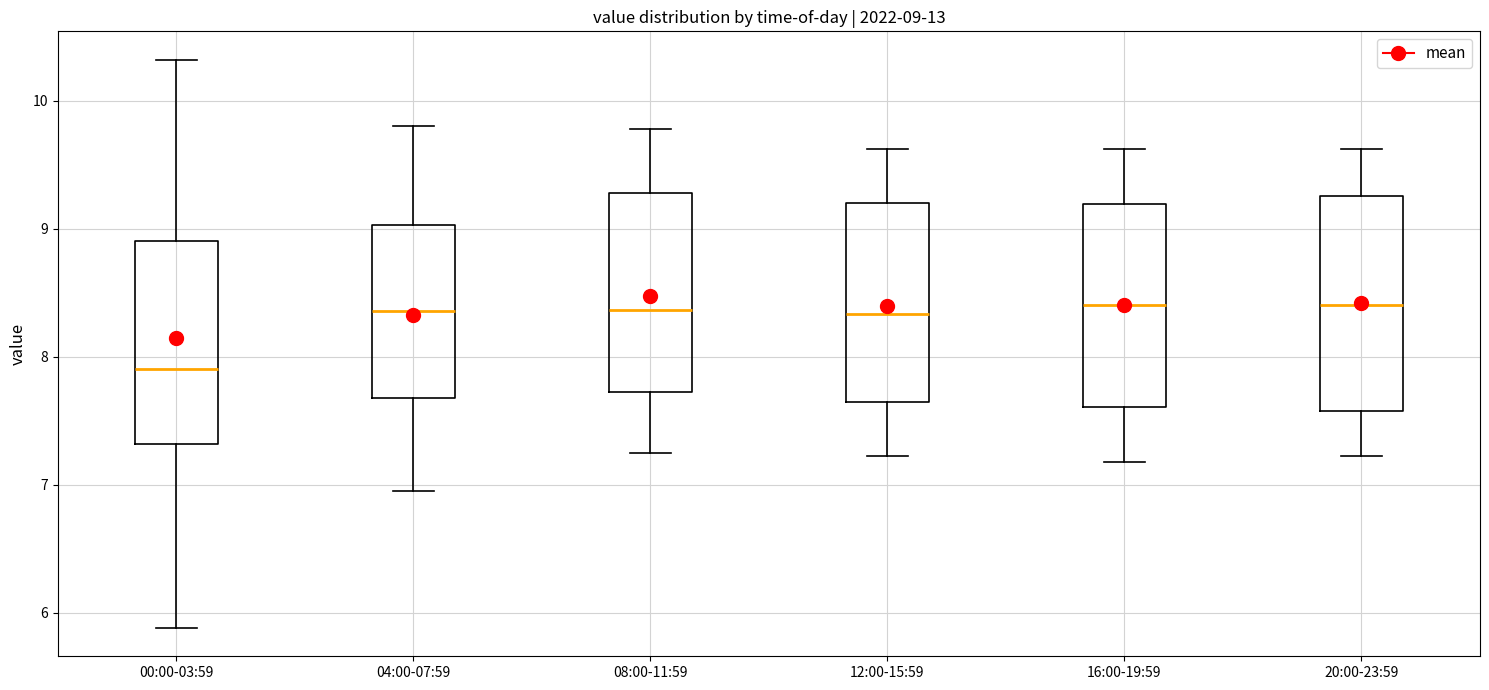

Which box's median line is the lowest?

00:00-03:59